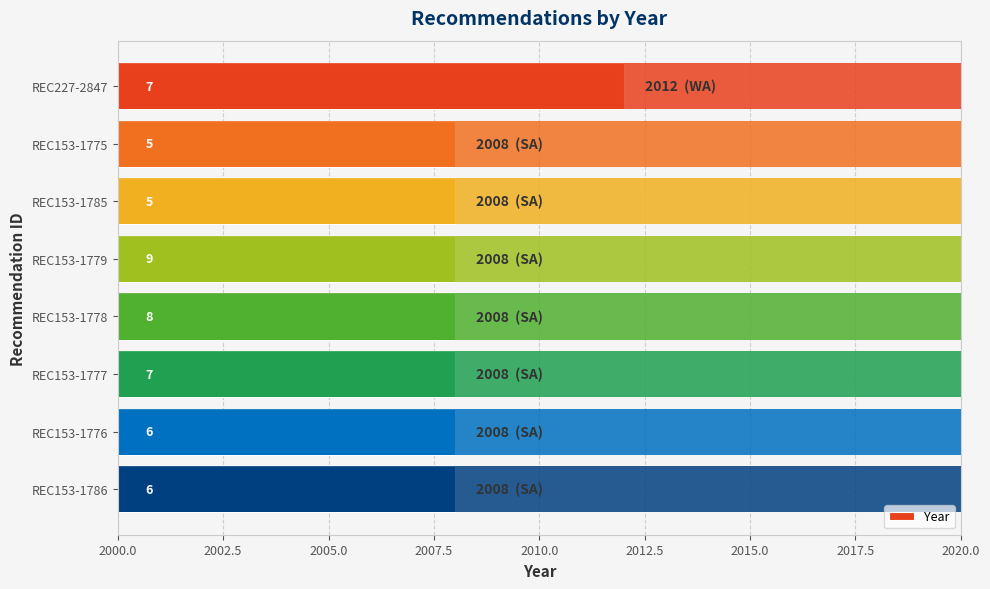

Is it true that the value at REC153-1785 is 1324?

False